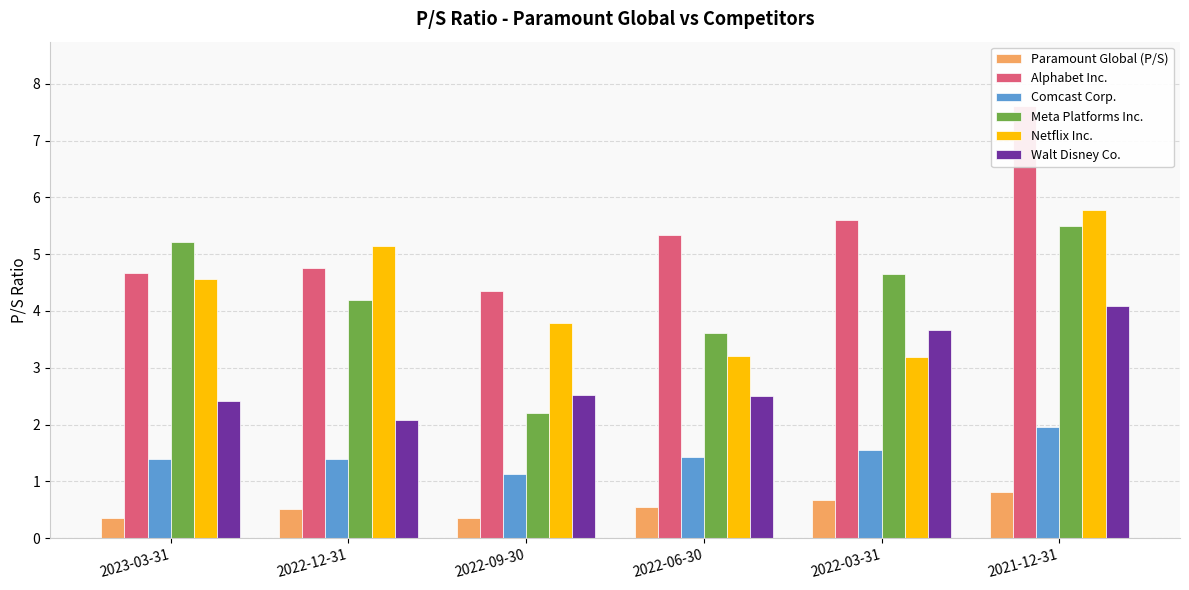

Reading left to right, what are all the values shown in this chart?

Paramount Global (P/S): 2023-03-31=0.4	2022-12-31=0.5	2022-09-30=0.4	2022-06-30=0.6	2022-03-31=0.7	2021-12-31=0.8
Alphabet Inc.: 2023-03-31=4.7	2022-12-31=4.8	2022-09-30=4.3	2022-06-30=5.3	2022-03-31=5.6	2021-12-31=7.6
Comcast Corp.: 2023-03-31=1.4	2022-12-31=1.4	2022-09-30=1.1	2022-06-30=1.4	2022-03-31=1.6	2021-12-31=1.9
Meta Platforms Inc.: 2023-03-31=5.2	2022-12-31=4.2	2022-09-30=2.2	2022-06-30=3.6	2022-03-31=4.7	2021-12-31=5.5
Netflix Inc.: 2023-03-31=4.6	2022-12-31=5.1	2022-09-30=3.8	2022-06-30=3.2	2022-03-31=3.2	2021-12-31=5.8
Walt Disney Co.: 2023-03-31=2.4	2022-12-31=2.1	2022-09-30=2.5	2022-06-30=2.5	2022-03-31=3.7	2021-12-31=4.1